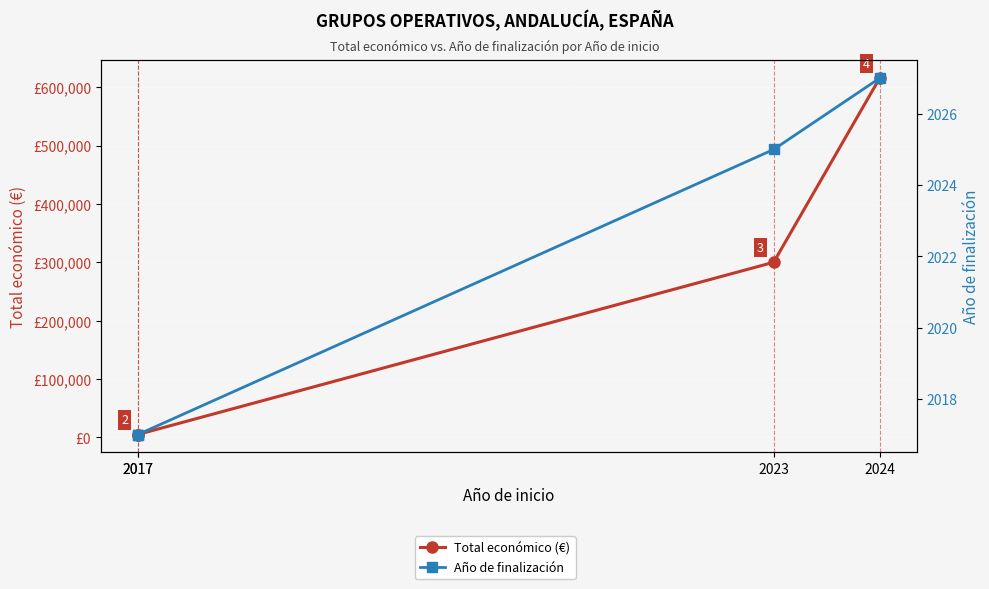

How many lines are shown in the chart?

2